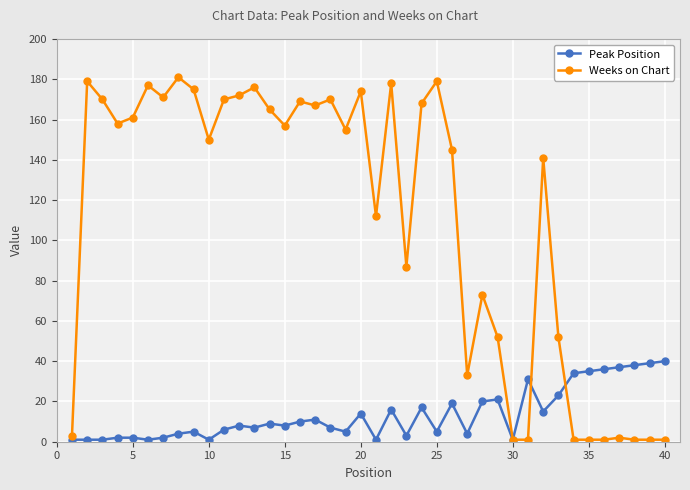

List the series in order of their overall mean, highest first.

Weeks on Chart, Peak Position